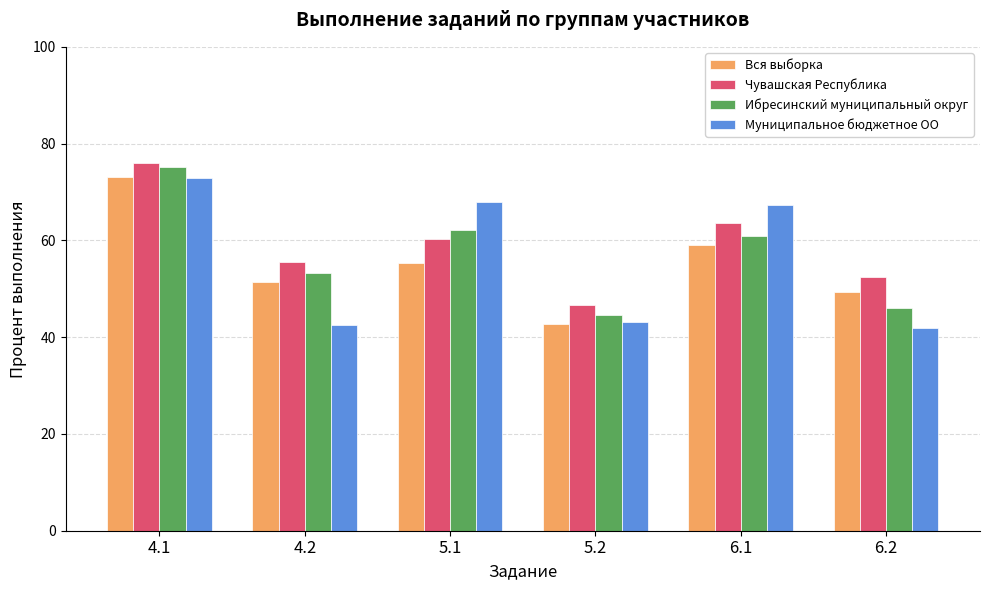

How many bars are there in each group?

4